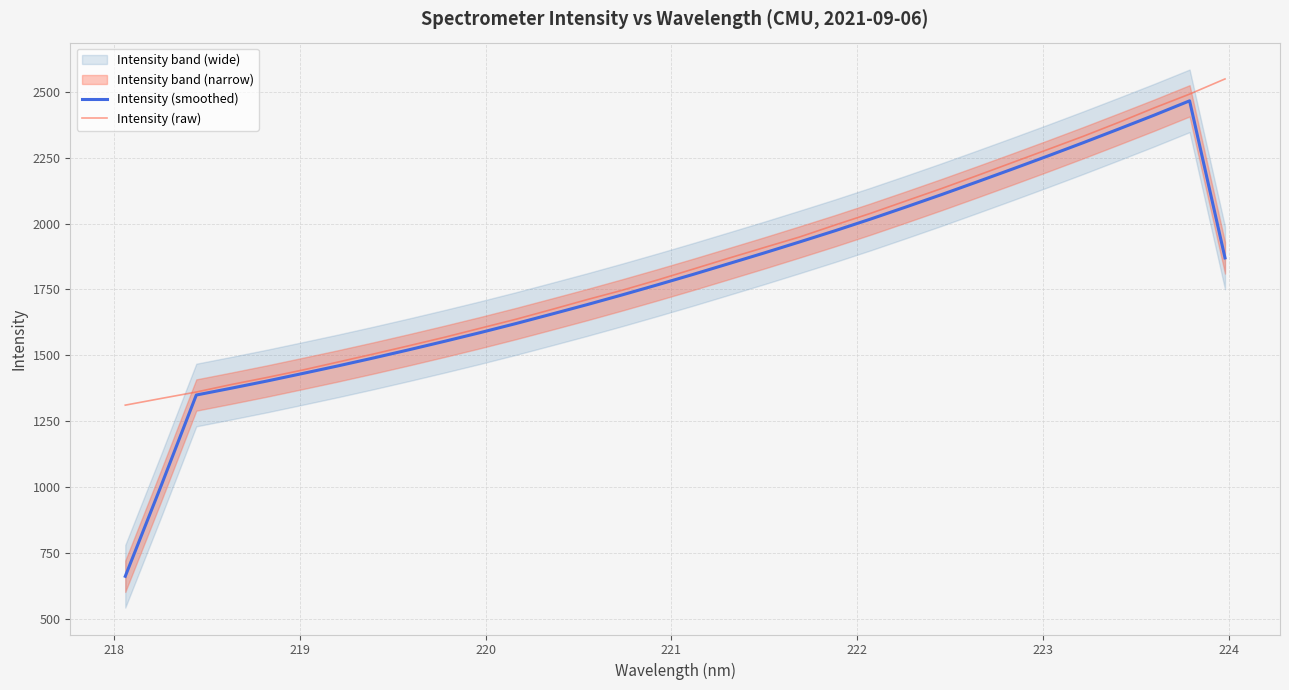

How many lines are shown in the chart?

2